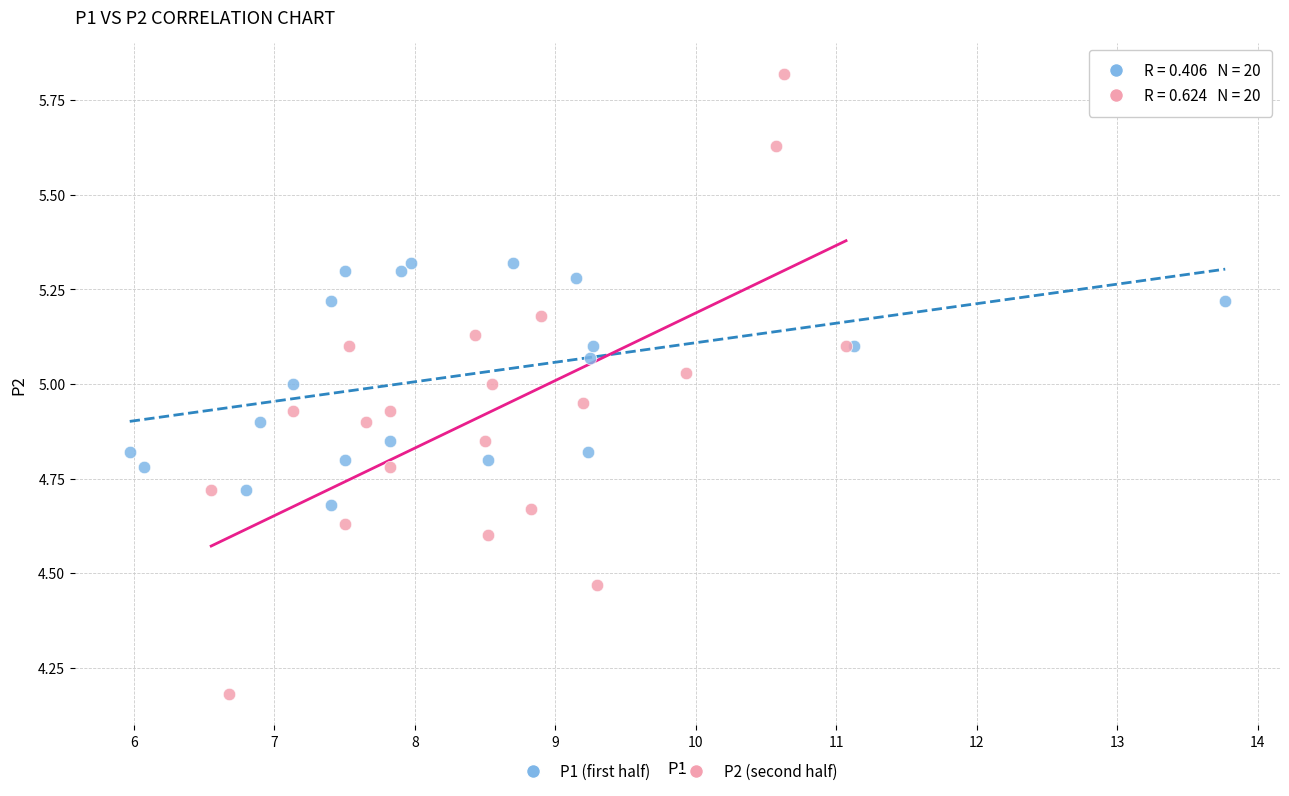

Which series contains the lowest Y value?

P2 (second half)